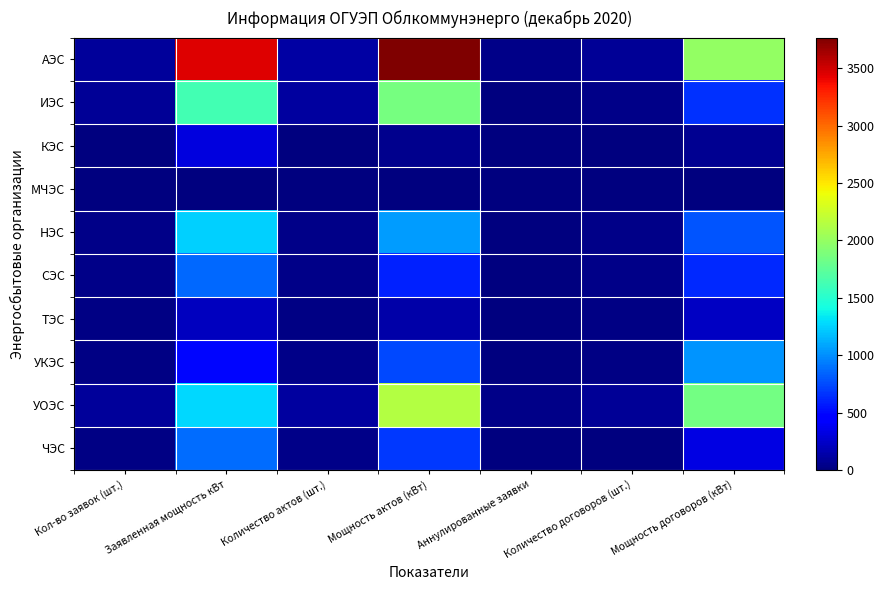

At which category is the sum across all series the highest?

Мощность актов (кВт)